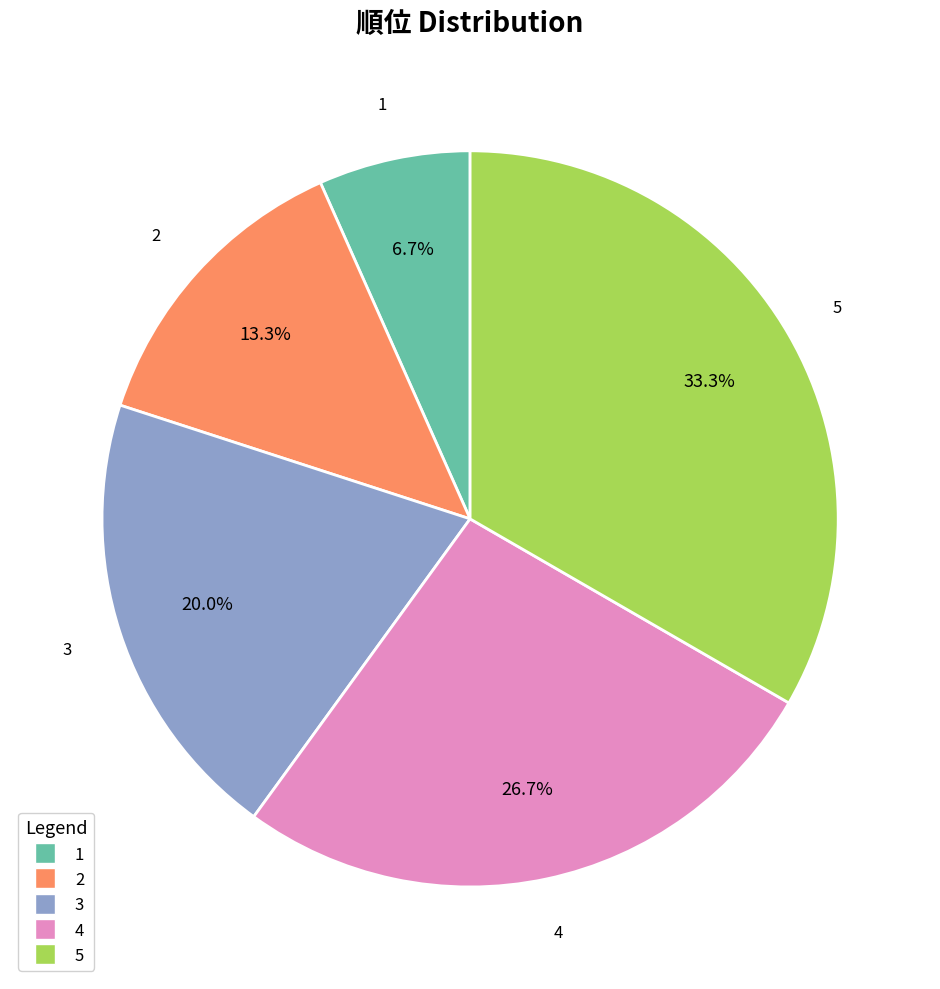

How many slices are in this pie chart?

5